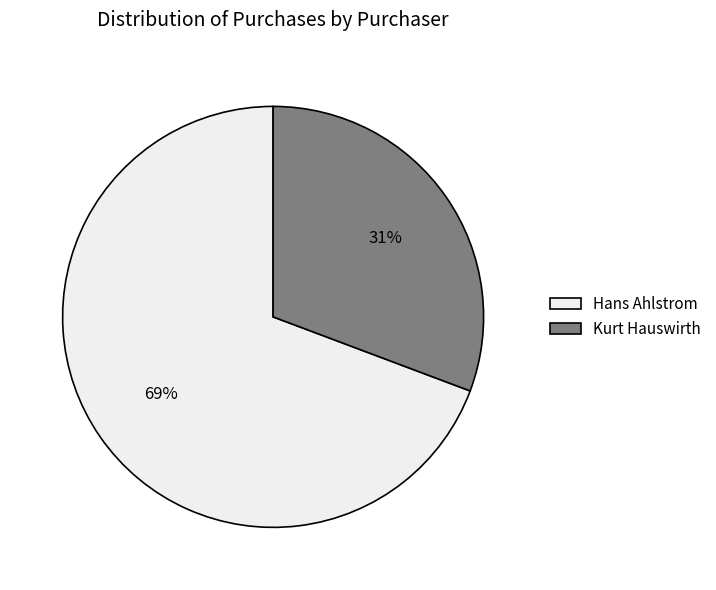

Does Hans Ahlstrom account for over 50% of the chart?

Yes